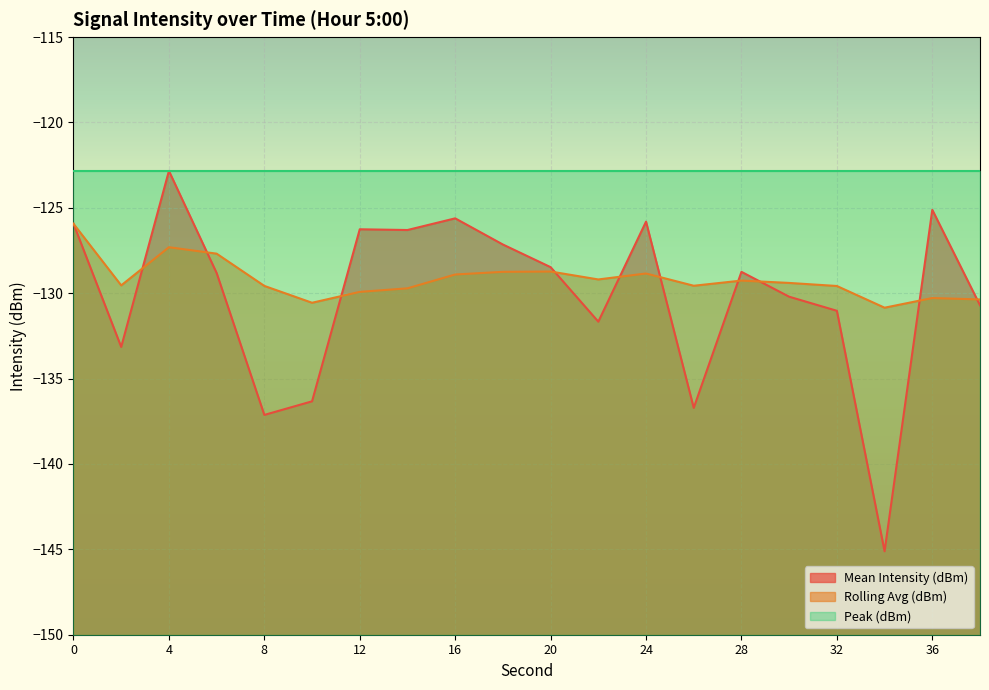

What is the sum of all Mean Intensity (dBm) values?

-2603.1